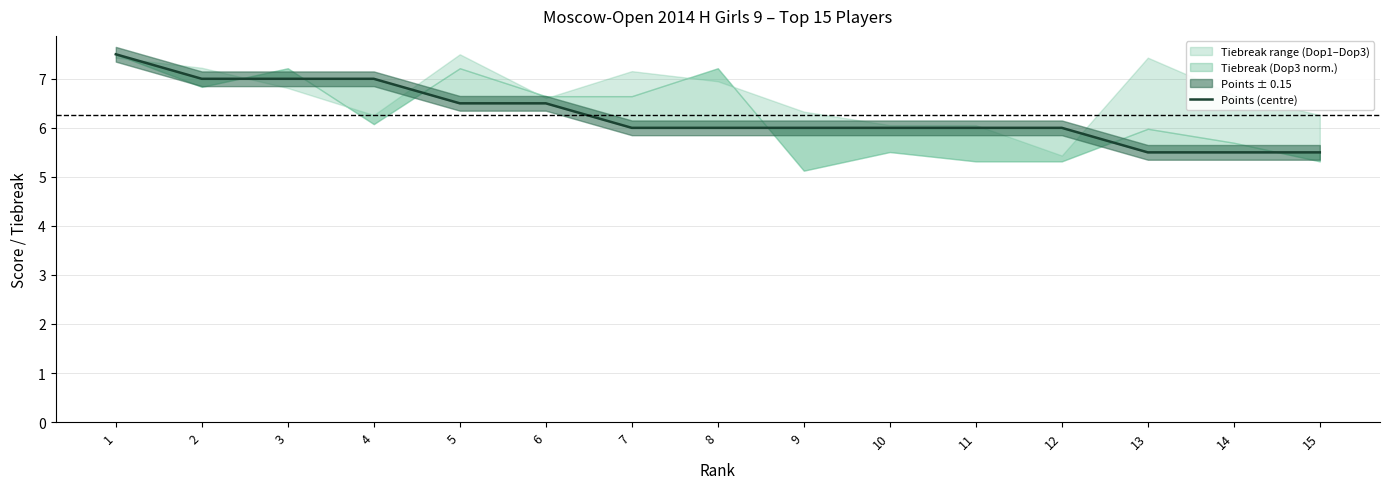

At which label does the data first exceed 6?

1